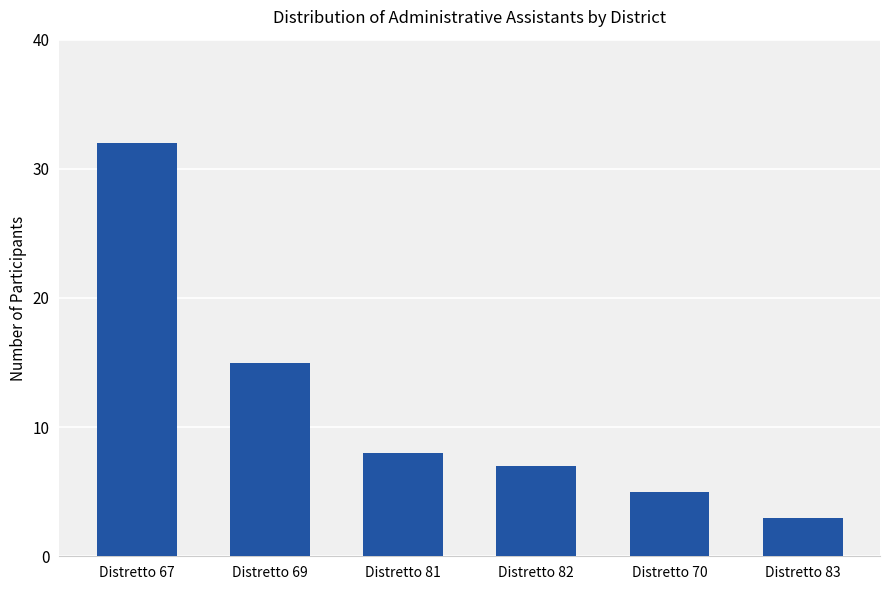

Does the chart contain stacked bars?

No